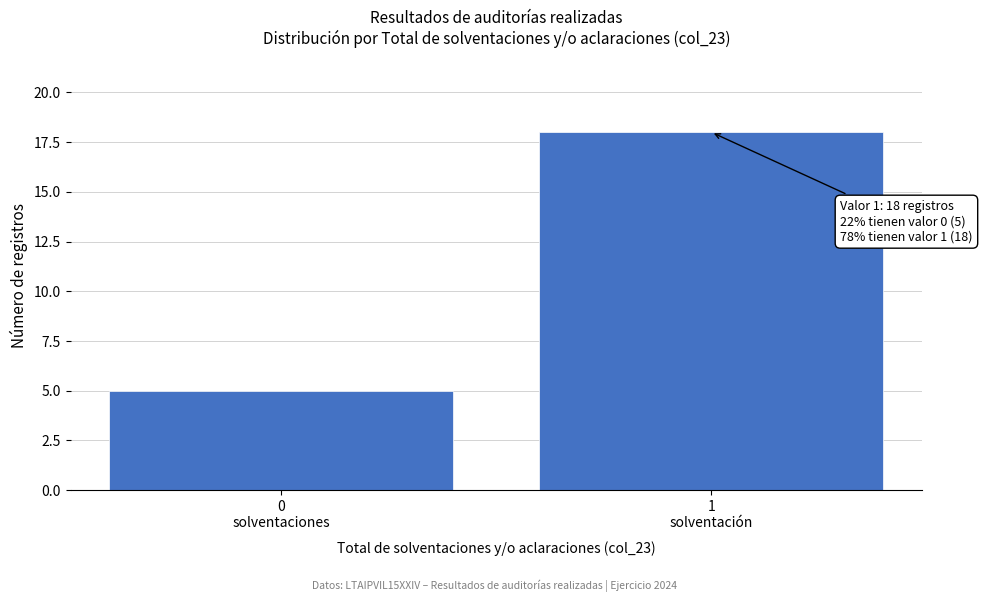

Reading left to right, list all the values displayed in this chart.

5	18